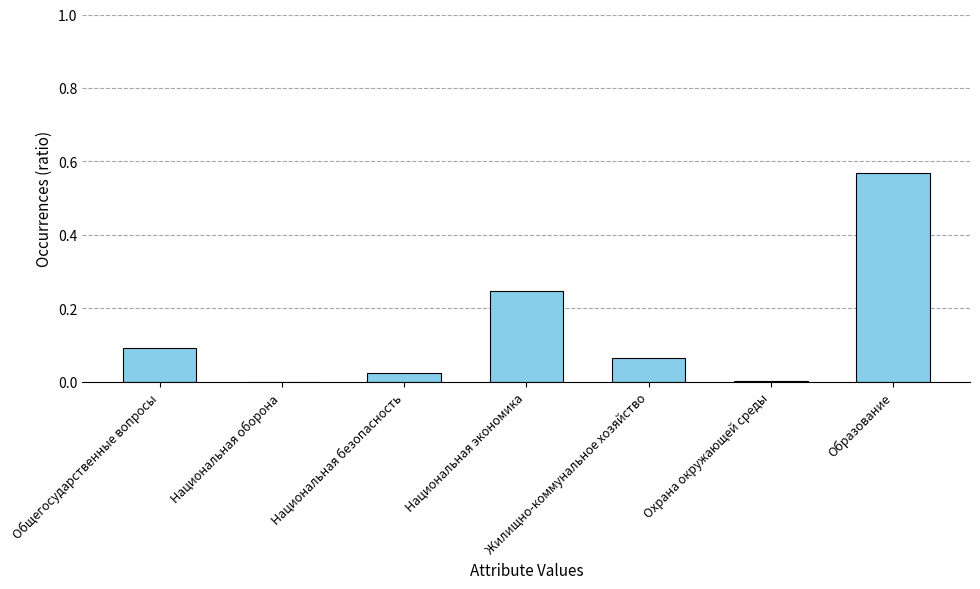

How many series are shown in this chart?

1